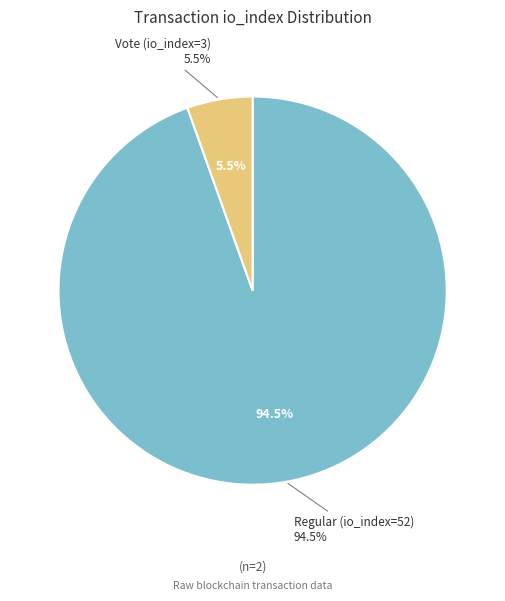

What portion of the pie excludes Vote (io_index=3)?

94.5%